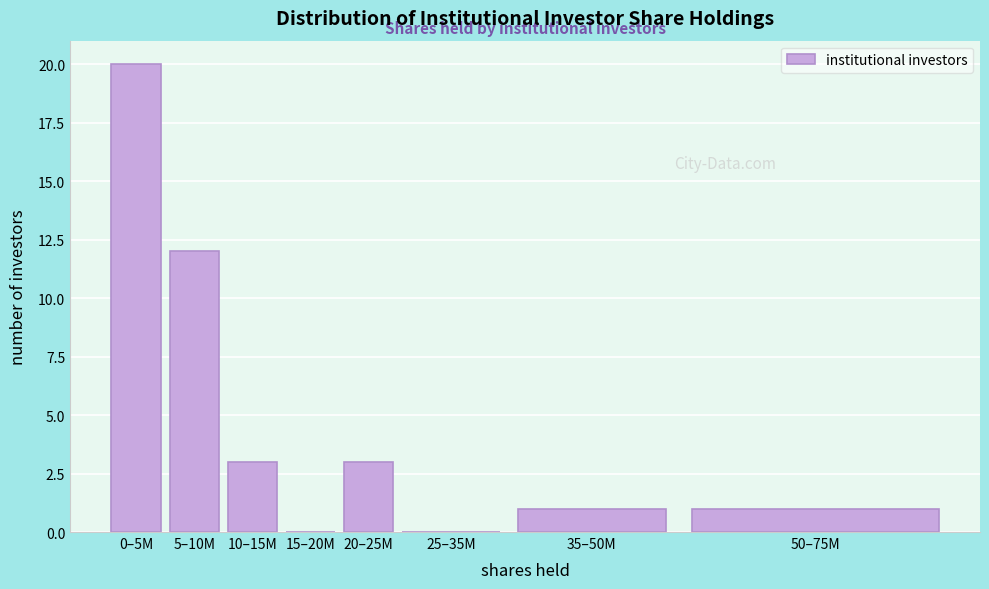

Reading left to right, what are all the values shown in this chart?

0–5M=20	5–10M=12	10–15M=3	15–20M=0	20–25M=3	25–35M=0	35–50M=1	50–75M=1